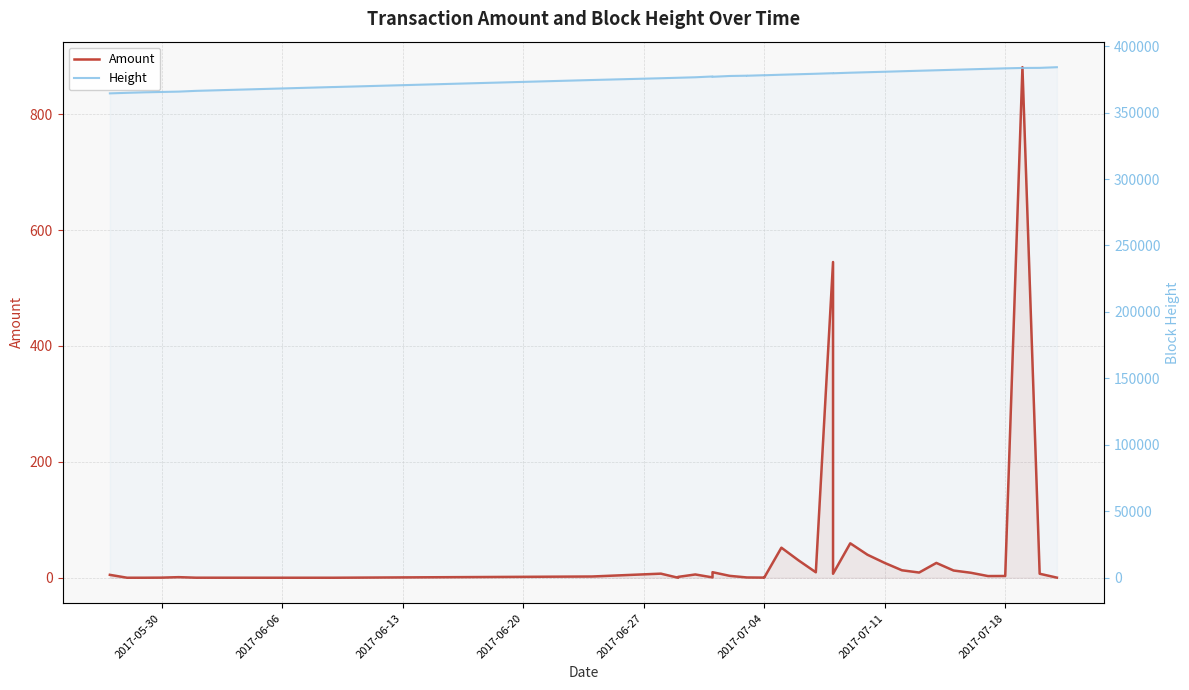

True or false: Amount has more than 2 points higher than both neighbors.

True